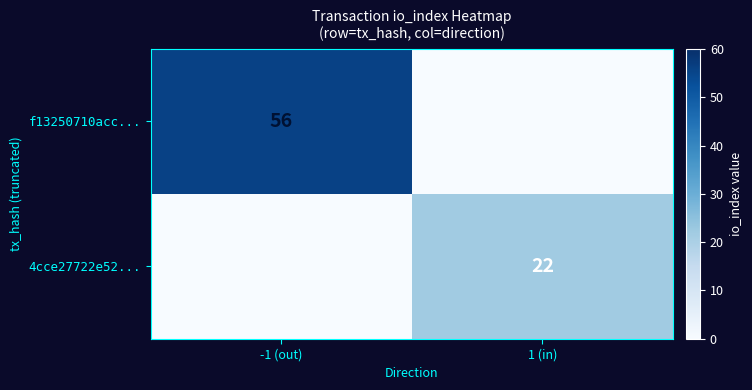

The f13250710acc... series shows 56 at -1 (out). True or false?

True